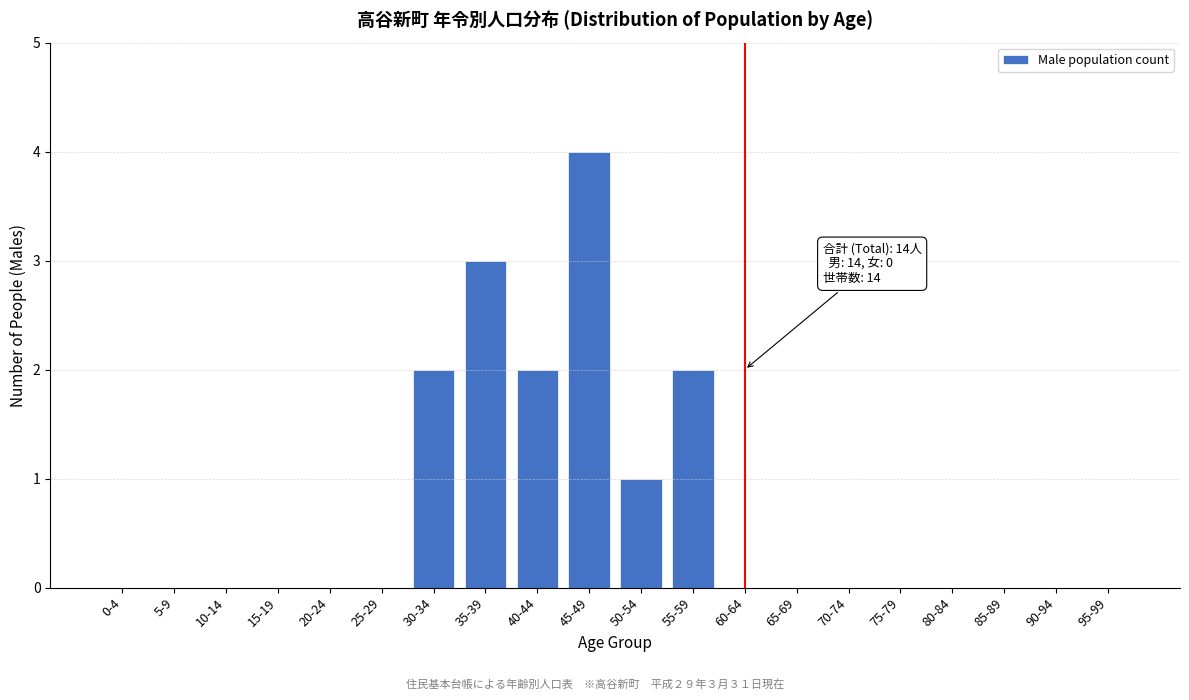

Reading left to right, what are all the values shown in this chart?

0-4=0	5-9=0	10-14=0	15-19=0	20-24=0	25-29=0	30-34=2	35-39=3	40-44=2	45-49=4	50-54=1	55-59=2	60-64=0	65-69=0	70-74=0	75-79=0	80-84=0	85-89=0	90-94=0	95-99=0